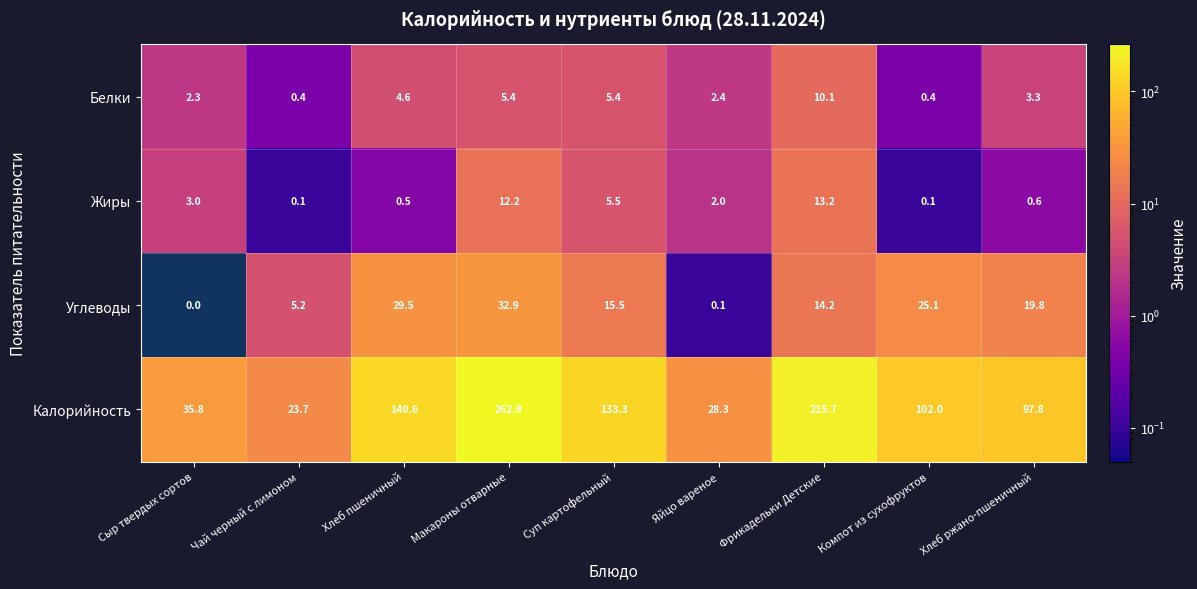

At which category does the chart reach its peak across all series?

Макароны отварные